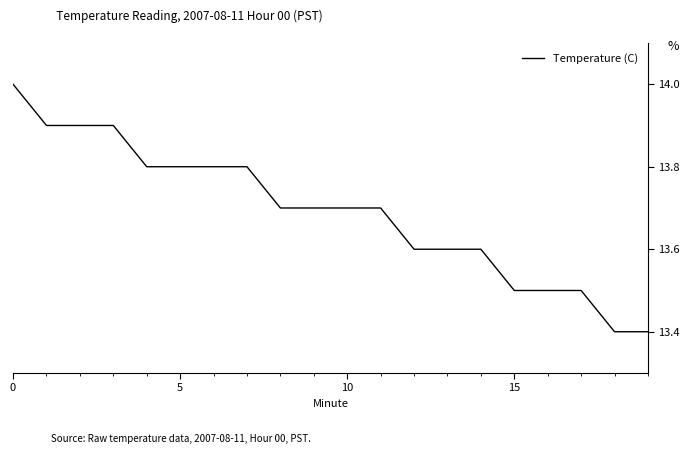

What is the smallest value displayed?

13.4